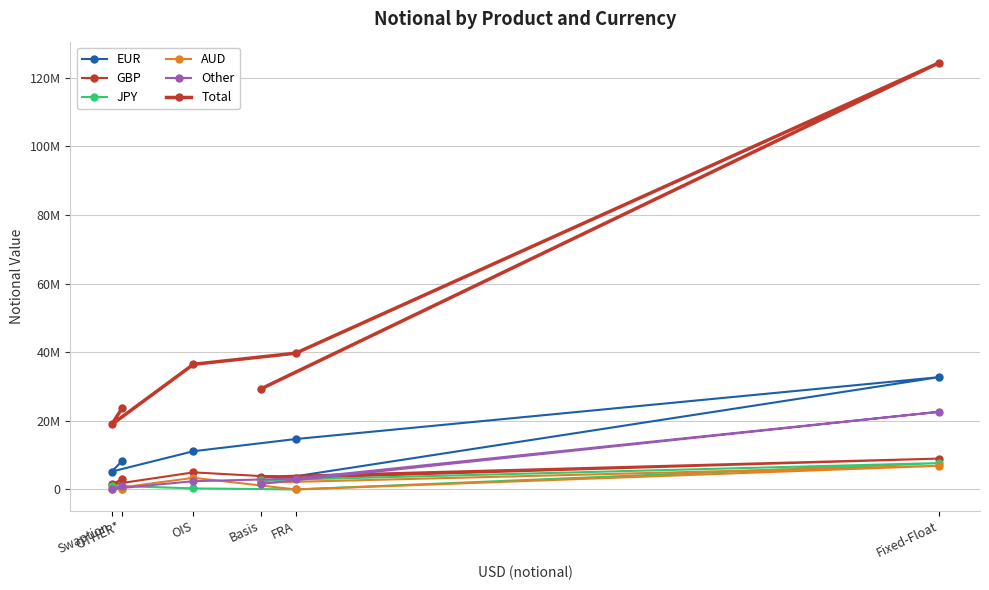

At which category is the sum across all series the highest?

Fixed-Float